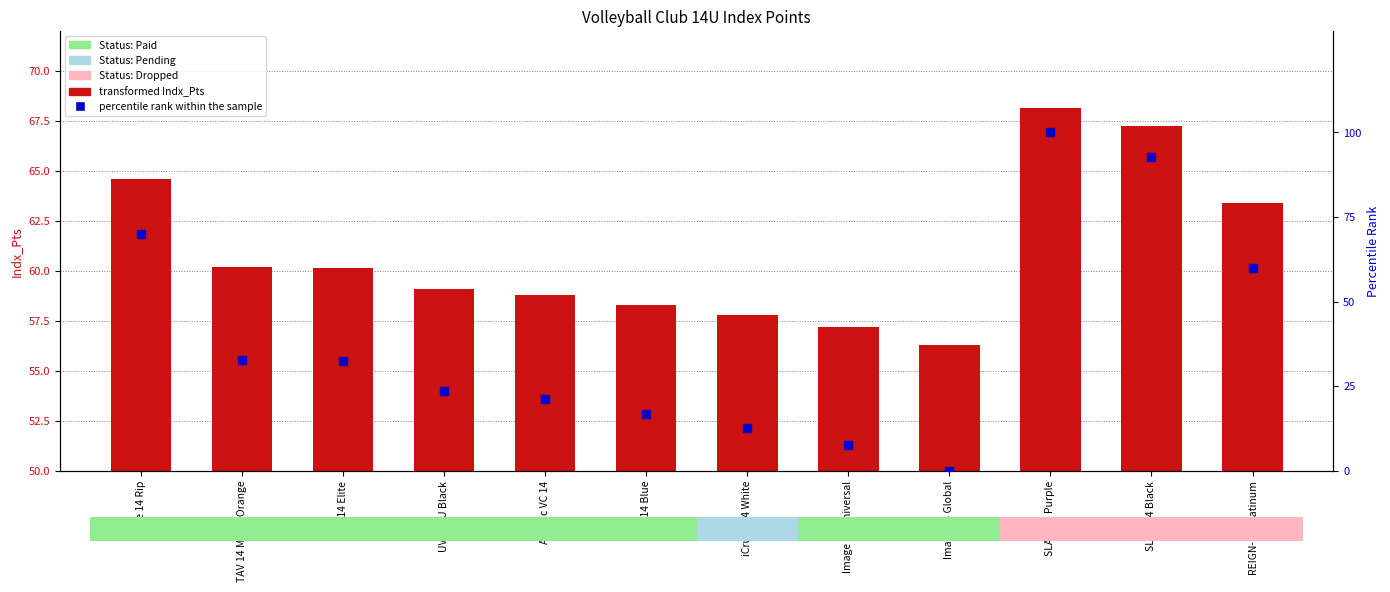

At how many categories does at least one series exceed 90?

2